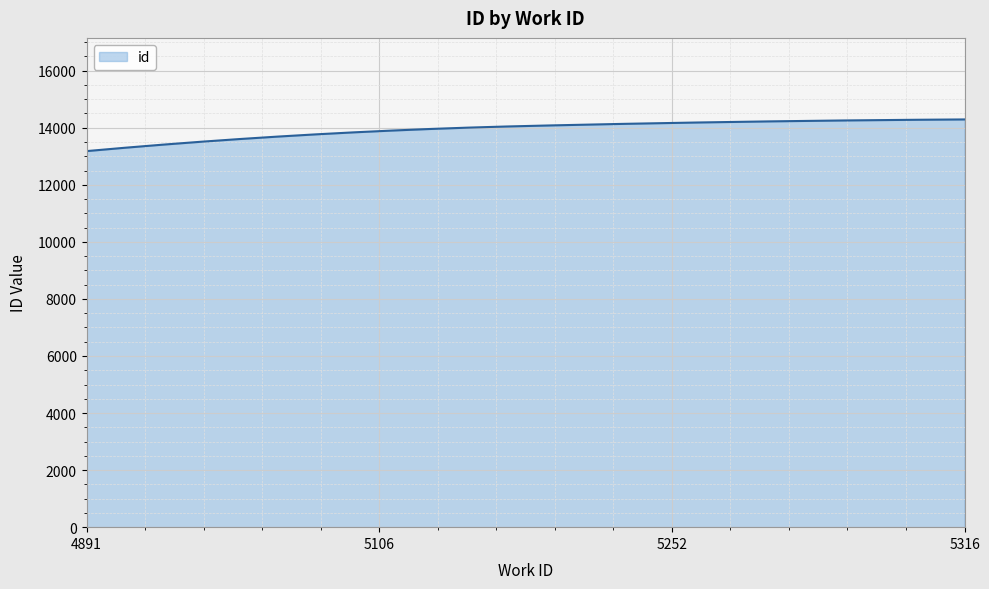

What is the difference between the maximum and minimum values?

1110.0